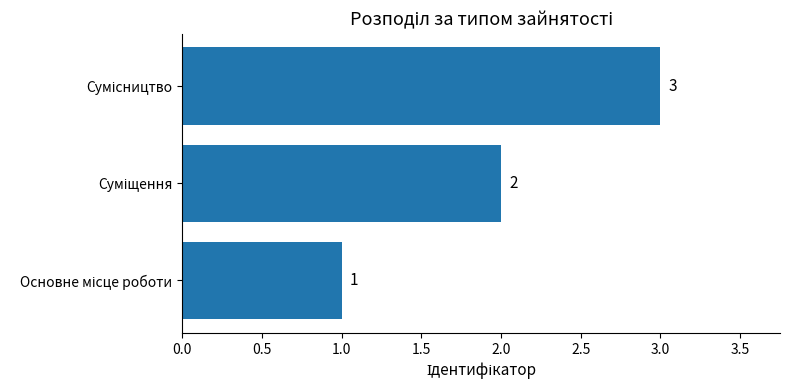

What is the greatest value displayed?

3